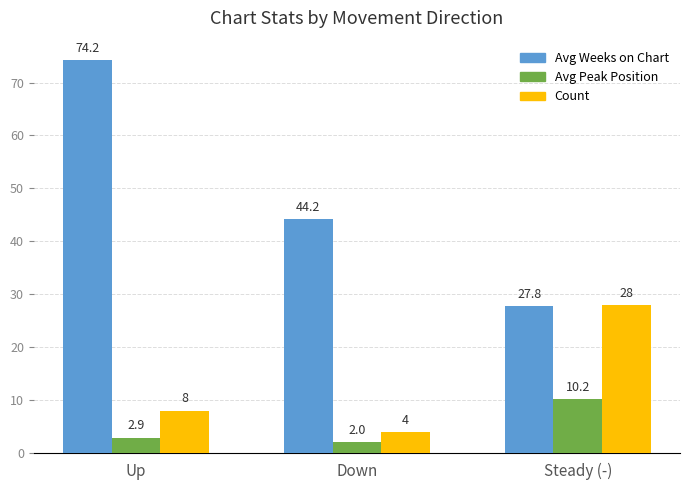

Is the value of Avg Peak Position at Up greater than the value of Count at Up?

No